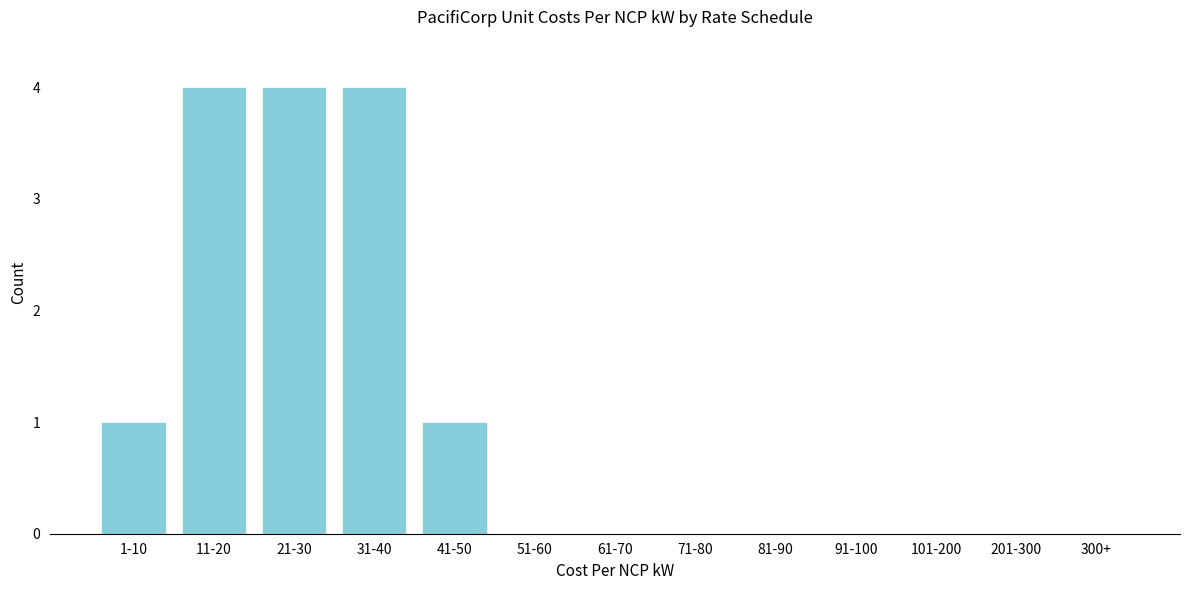

Reading left to right, transcribe all the data shown in this chart.

1-10=1	11-20=4	21-30=4	31-40=4	41-50=1	51-60=0	61-70=0	71-80=0	81-90=0	91-100=0	101-200=0	201-300=0	300+=0